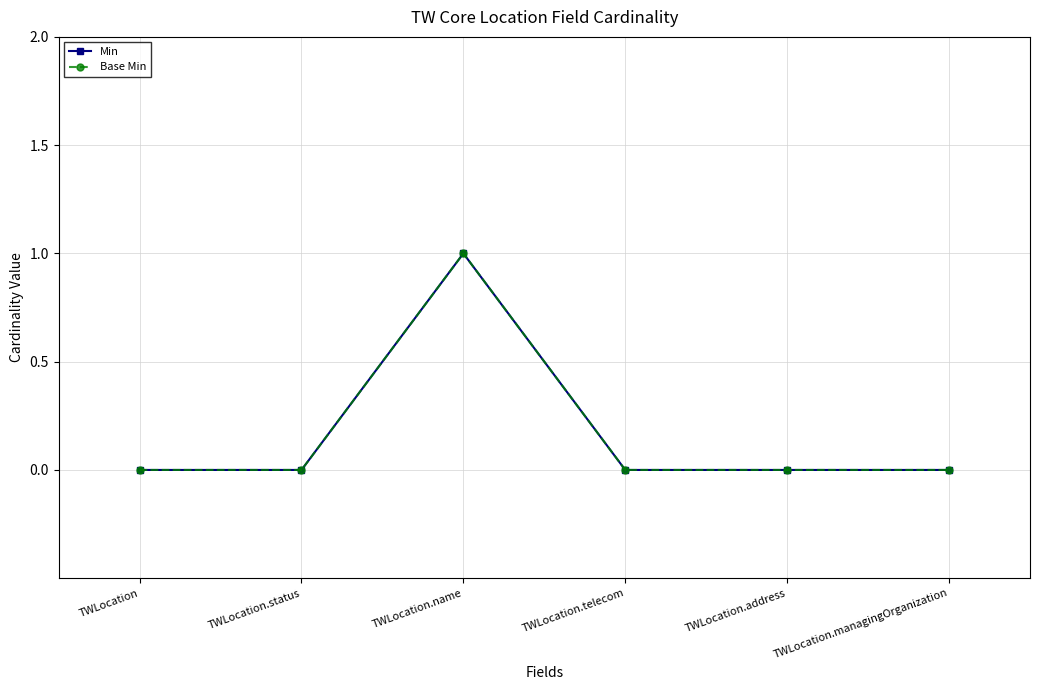

Is this an area chart (filled region under the line)?

No